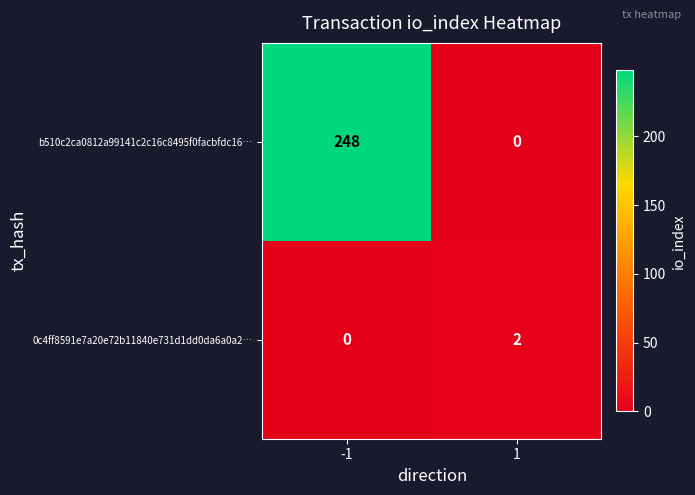

Reading left to right, extract all data points from this chart.

b510c2ca0812a99141c2c16c8495f0facbfdc16…: 248	0
0c4ff8591e7a20e72b11840e731d1dd0da6a0a2…: 0	2